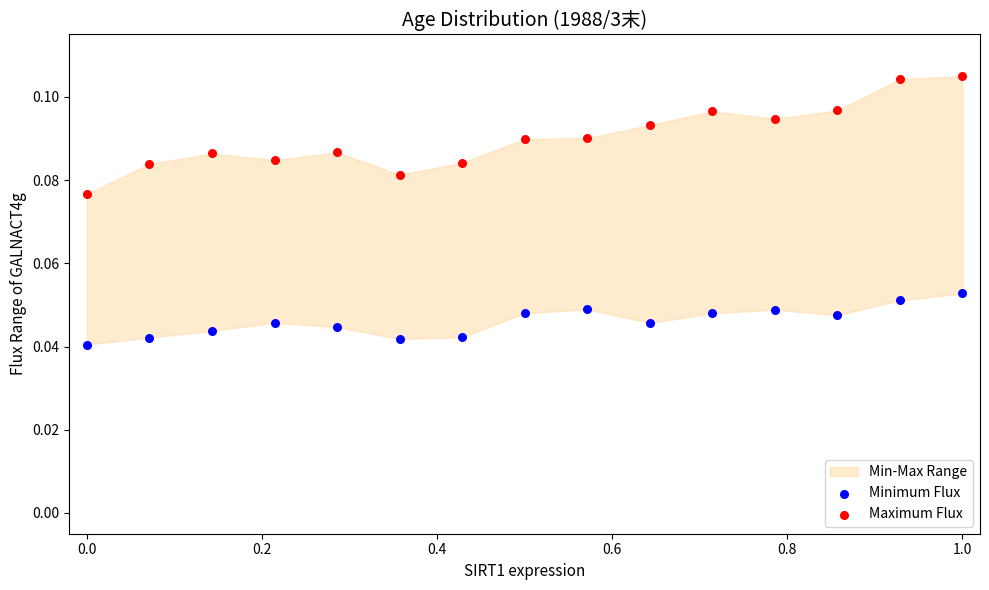

Across all data points, what is the range of X values (max minus min)?

1.0